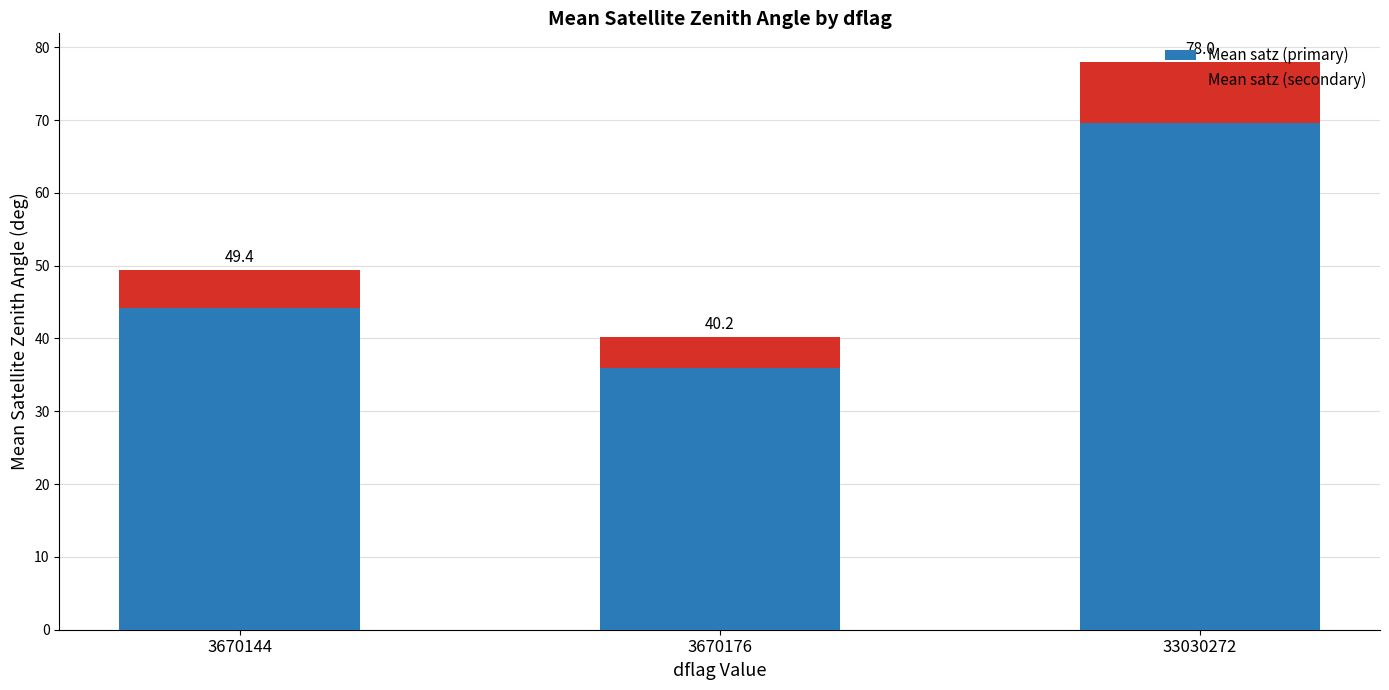

What are all the series names shown in the legend?

Mean satz (primary), Mean satz (secondary)